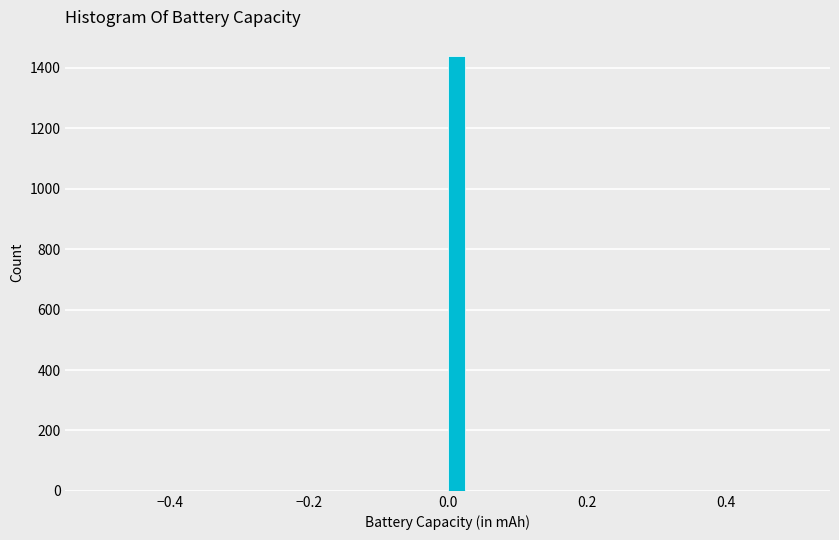

Read against the x-axis, roughly where is the centre of the tallest bar?

0.02